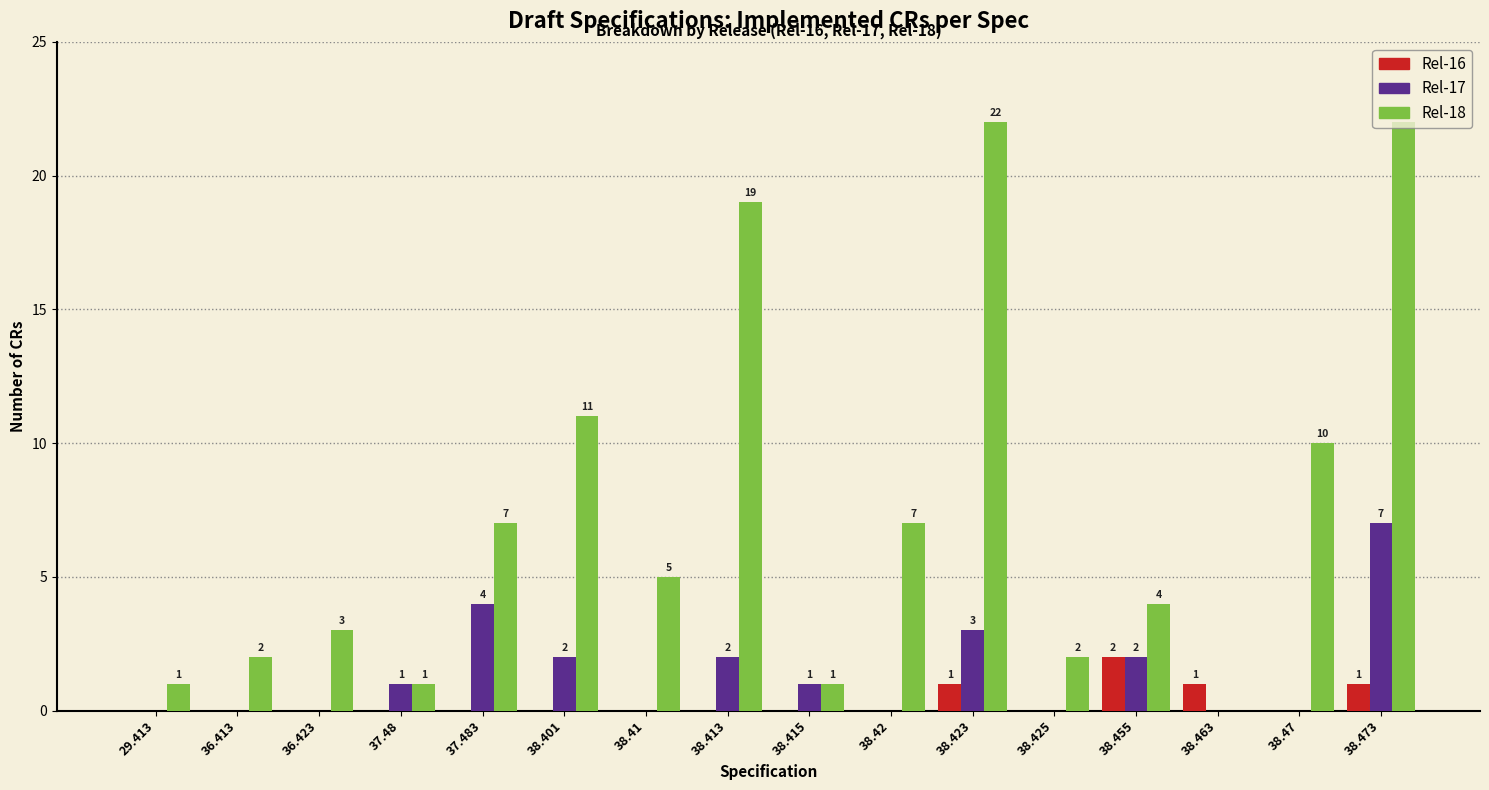

Which series has the largest total across all categories?

Rel-18